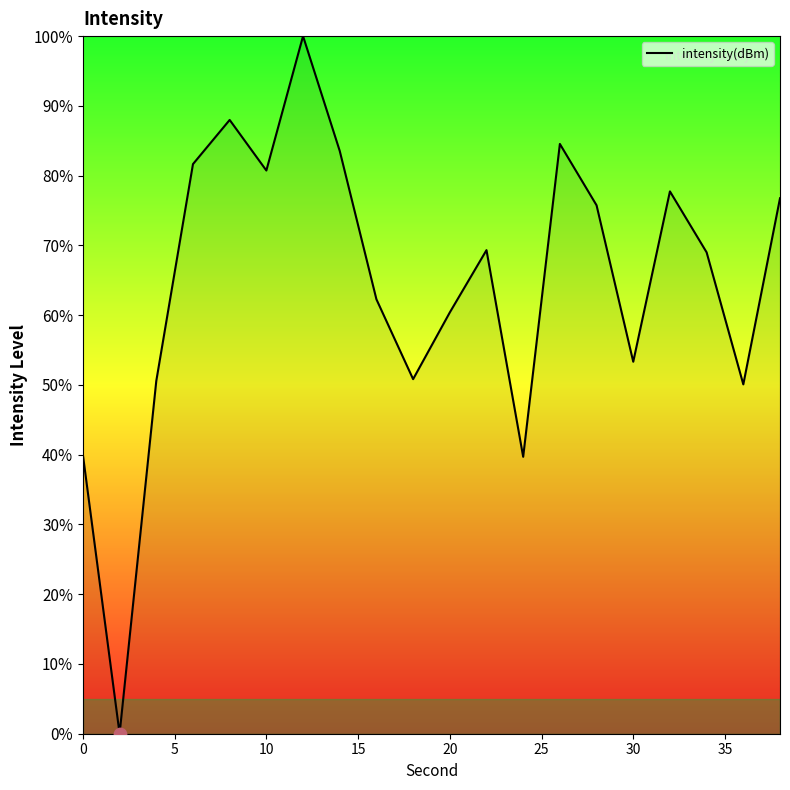

What is the difference between the maximum and minimum values?

100.0